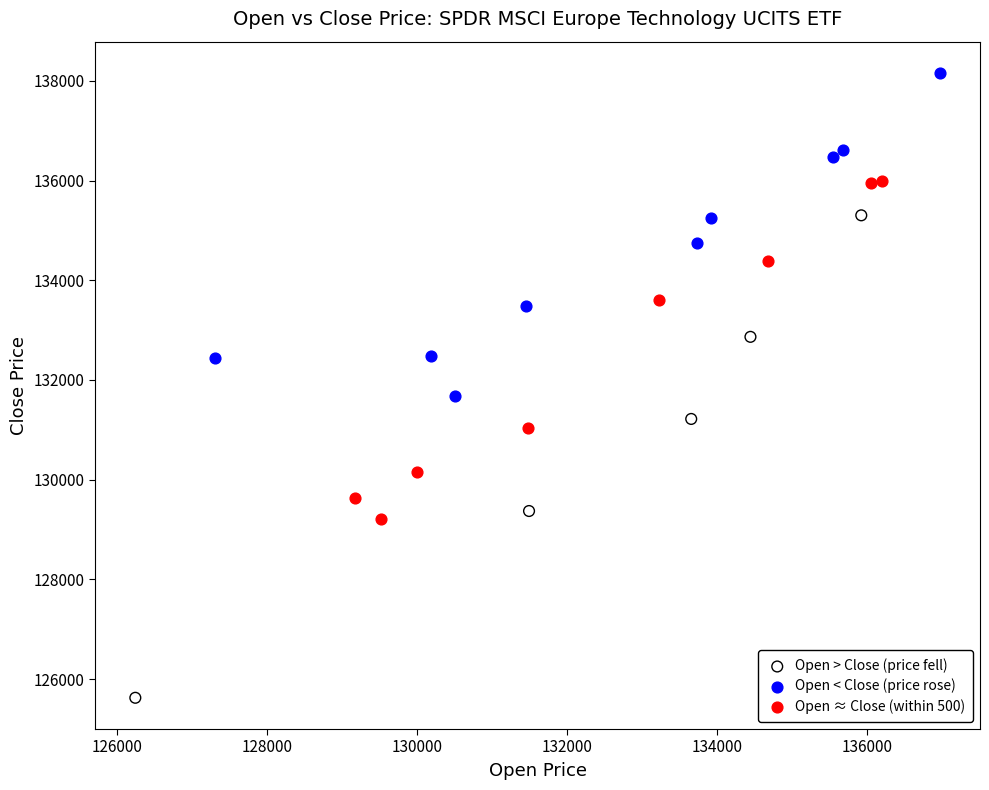

Which series has the widest spread of Y values?

Open > Close (price fell)